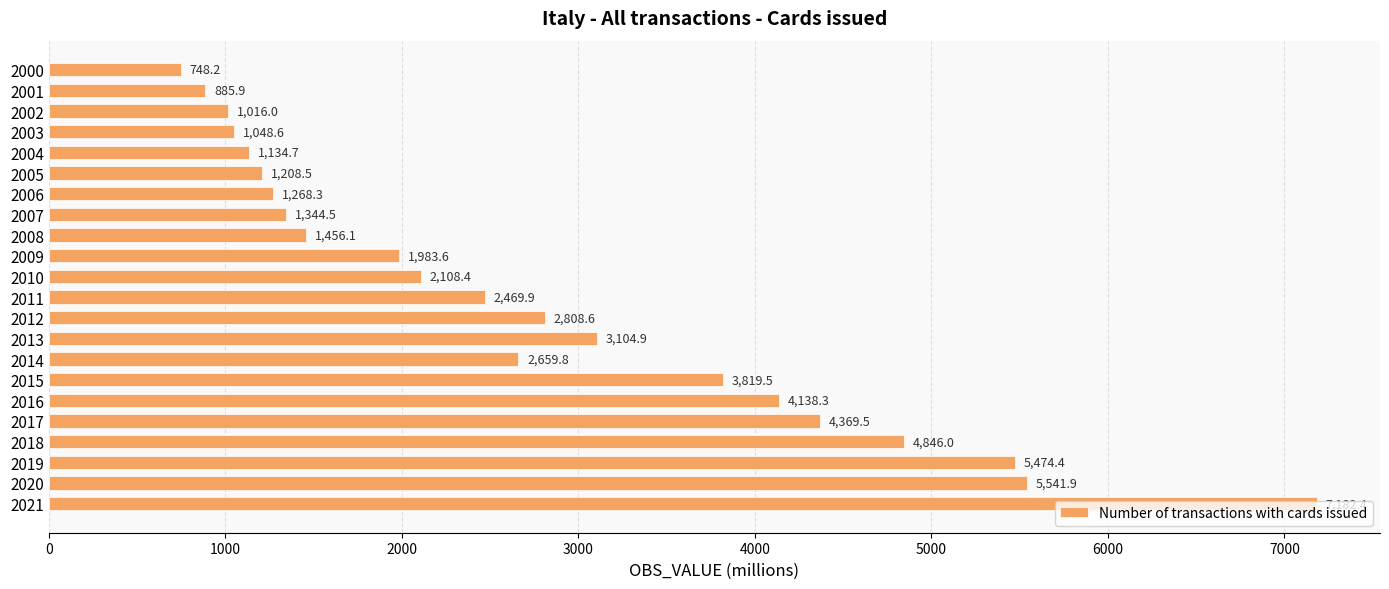

What is the value of the 20th bar from the top?

5474.4